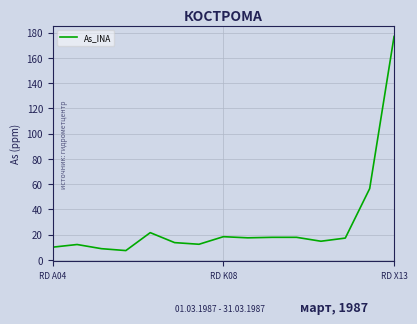

What is the difference between the maximum and minimum values?

169.6